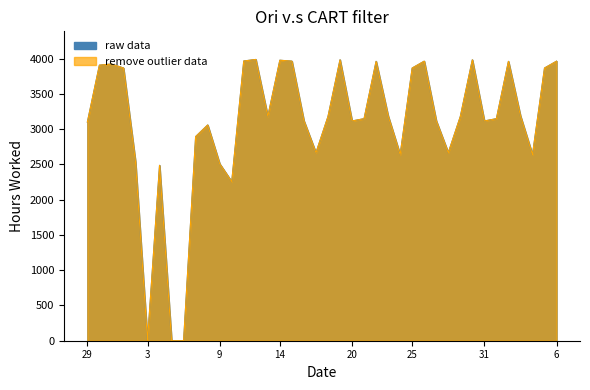

How many lines are shown in the chart?

2